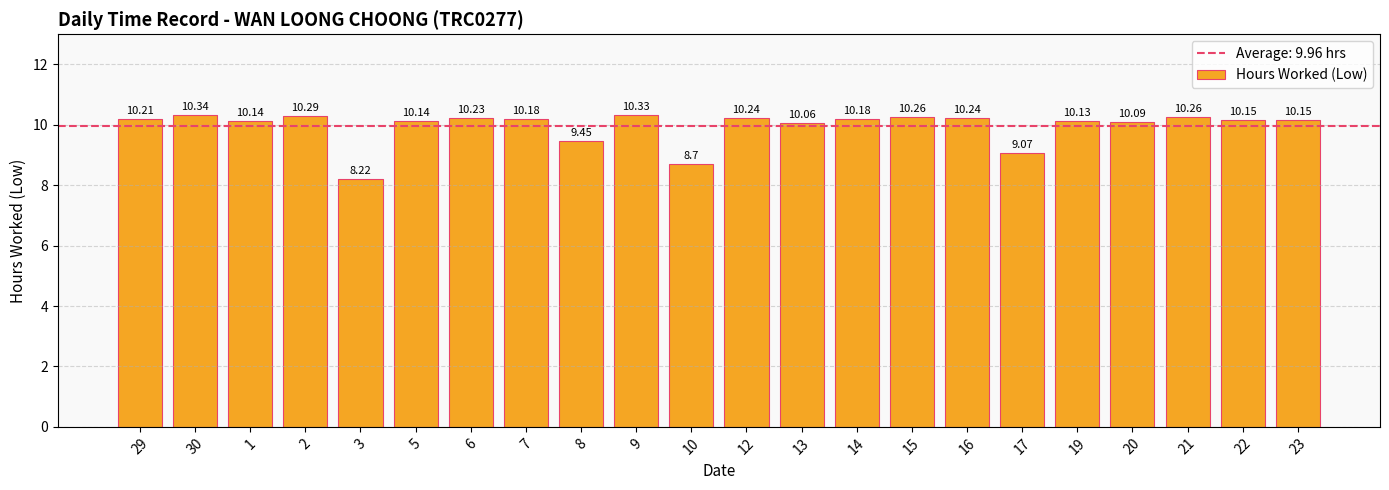

The chart shows a value of 18.4 at 12. True or false?

False